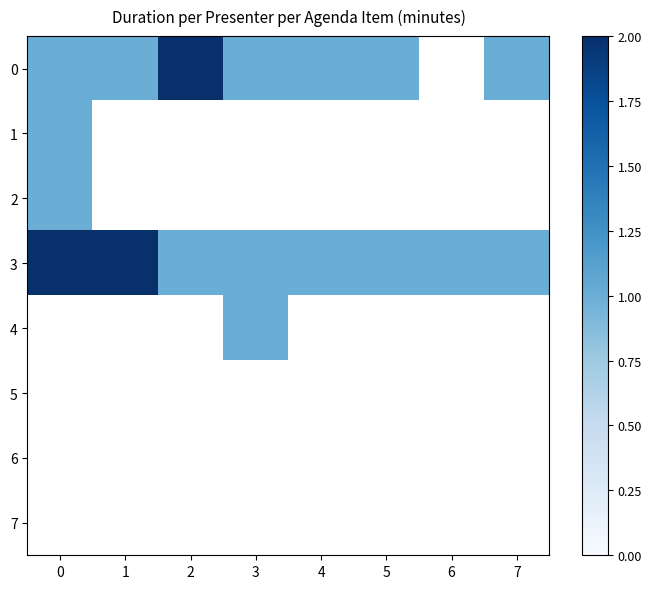

Is the value of 5 at 2 greater than the value of 7 at 3?

No